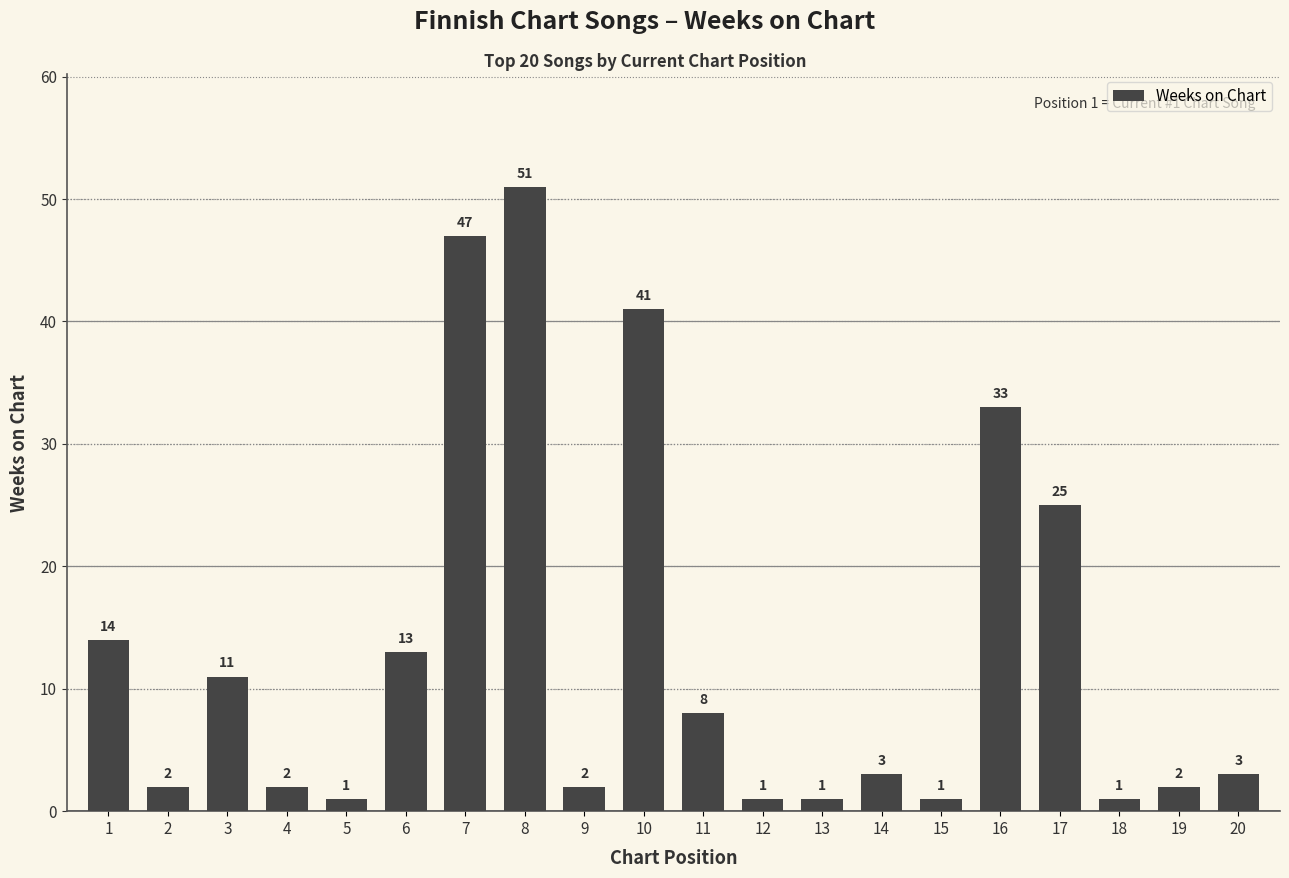

Approximately how many times larger is the value at 4 compared to 5?

2.0